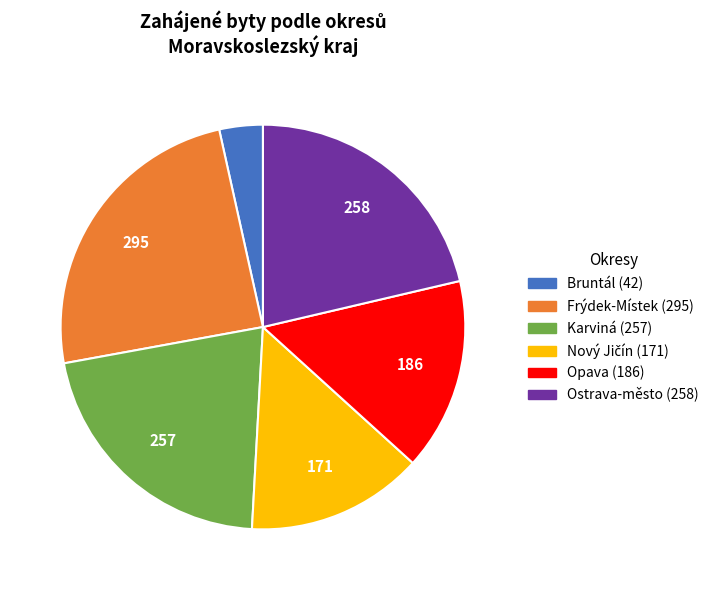

Between Opava and Frýdek-Místek, which is larger?

Frýdek-Místek